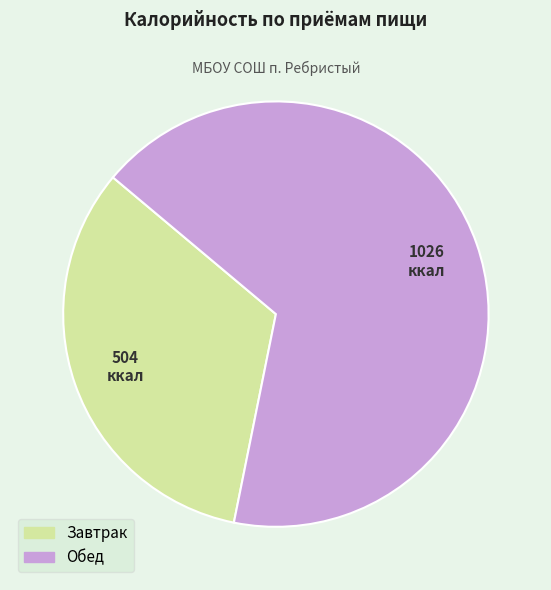

Do Обед and Завтрак together represent more than half of the pie?

Yes